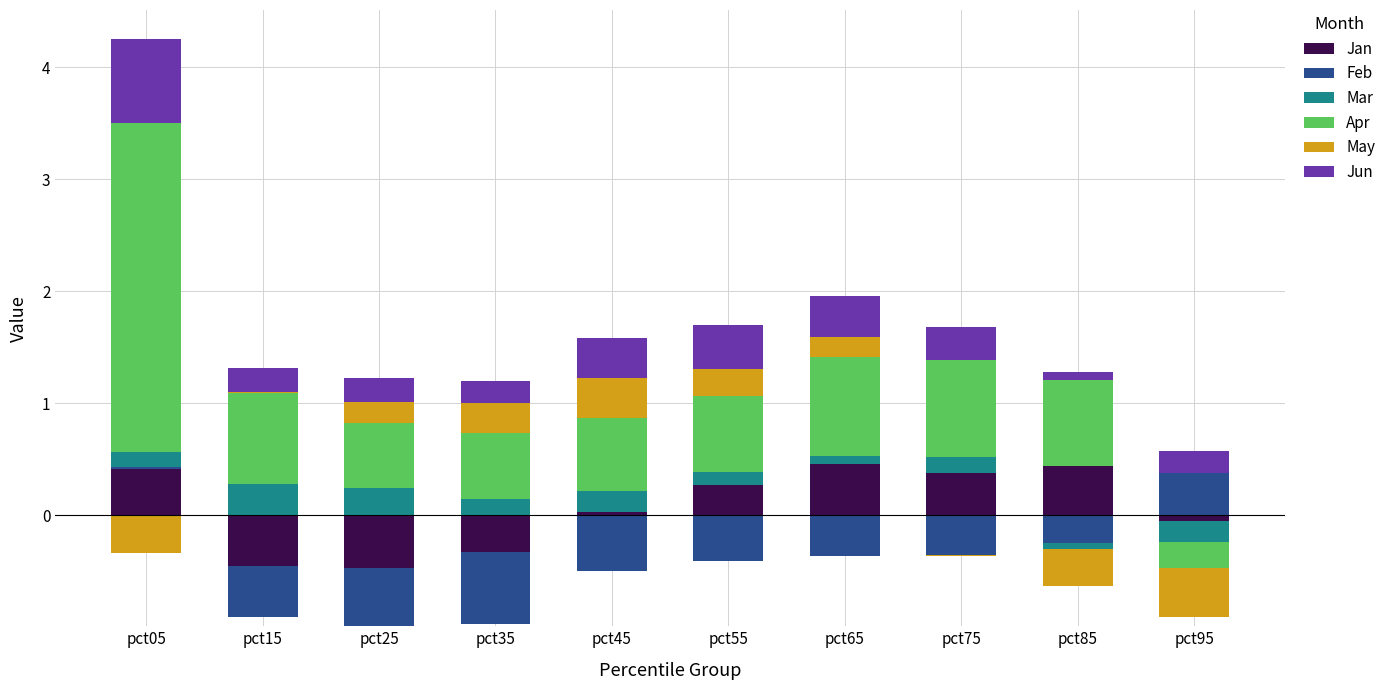

What is the value of the Feb bar at the 10th from the left?

0.4